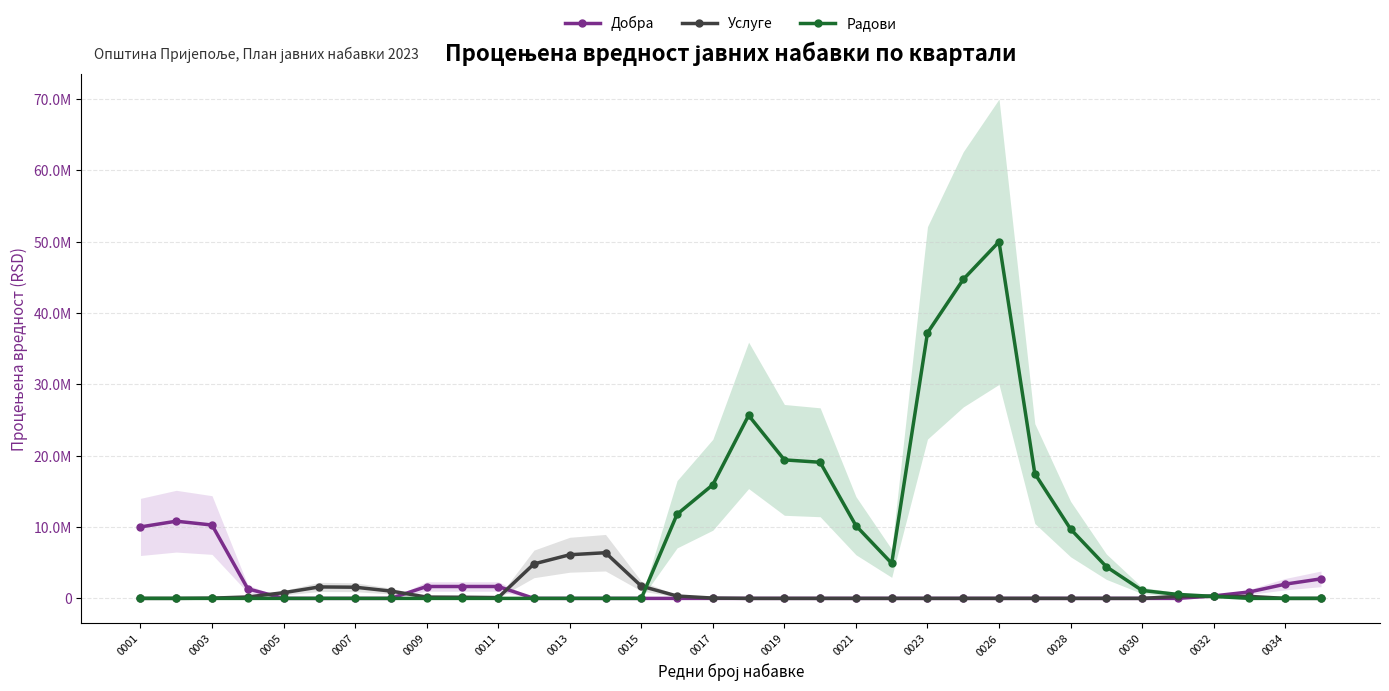

Reading left to right, transcribe all the data shown in this chart.

Добра: 10017777.3	10822499.7	10284444.3	1342777.7	0.0	0.0	0.0	0.0	1666666.7	1666666.7	1666666.7	0.0	0.0	0.0	0.0	0.0	0.0	0.0	0.0	0.0	0.0	0.0	0.0	0.0	0.0	0.0	0.0	0.0	0.0	0.0	347222.3	902777.7	1994444.3	2738888.7
Услуге: 0.0	0.0	33333.3	200000.0	797222.0	1605555.3	1566888.7	1025222.0	183555.3	162222.0	114083.3	4836305.3	6118527.3	6402777.3	1722222.0	333333.3	41666.7	0.0	0.0	0.0	0.0	0.0	0.0	0.0	0.0	0.0	0.0	0.0	0.0	277777.7	277777.7	277777.7	0.0	0.0
Радови: 0.0	0.0	0.0	0.0	0.0	0.0	0.0	0.0	0.0	0.0	0.0	0.0	0.0	0.0	0.0	11794176.7	15934068.3	25656290.3	19417669.0	19083332.7	10194444.0	4916666.3	37222222.0	44722222.0	49999999.7	17499999.7	9722221.7	4444444.0	1111110.7	555555.3	277777.7	0.0	0.0	0.0